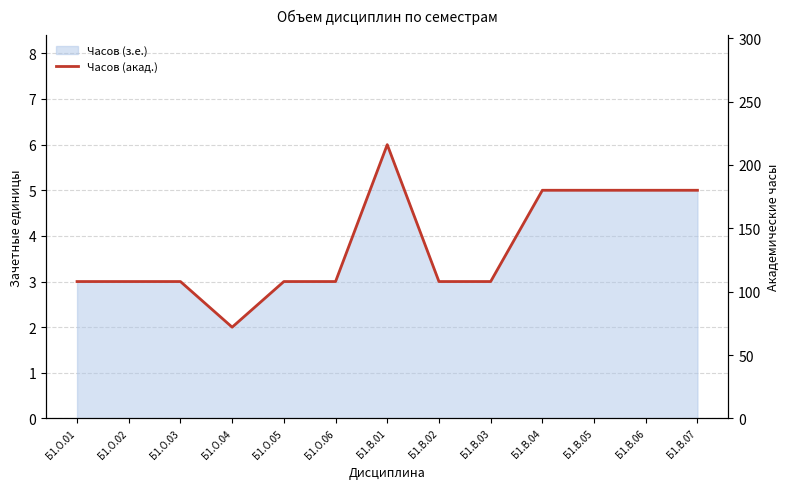

Reading right to left, extract all data points from this chart.

180	180	180	180	108	108	216	108	108	72	108	108	108